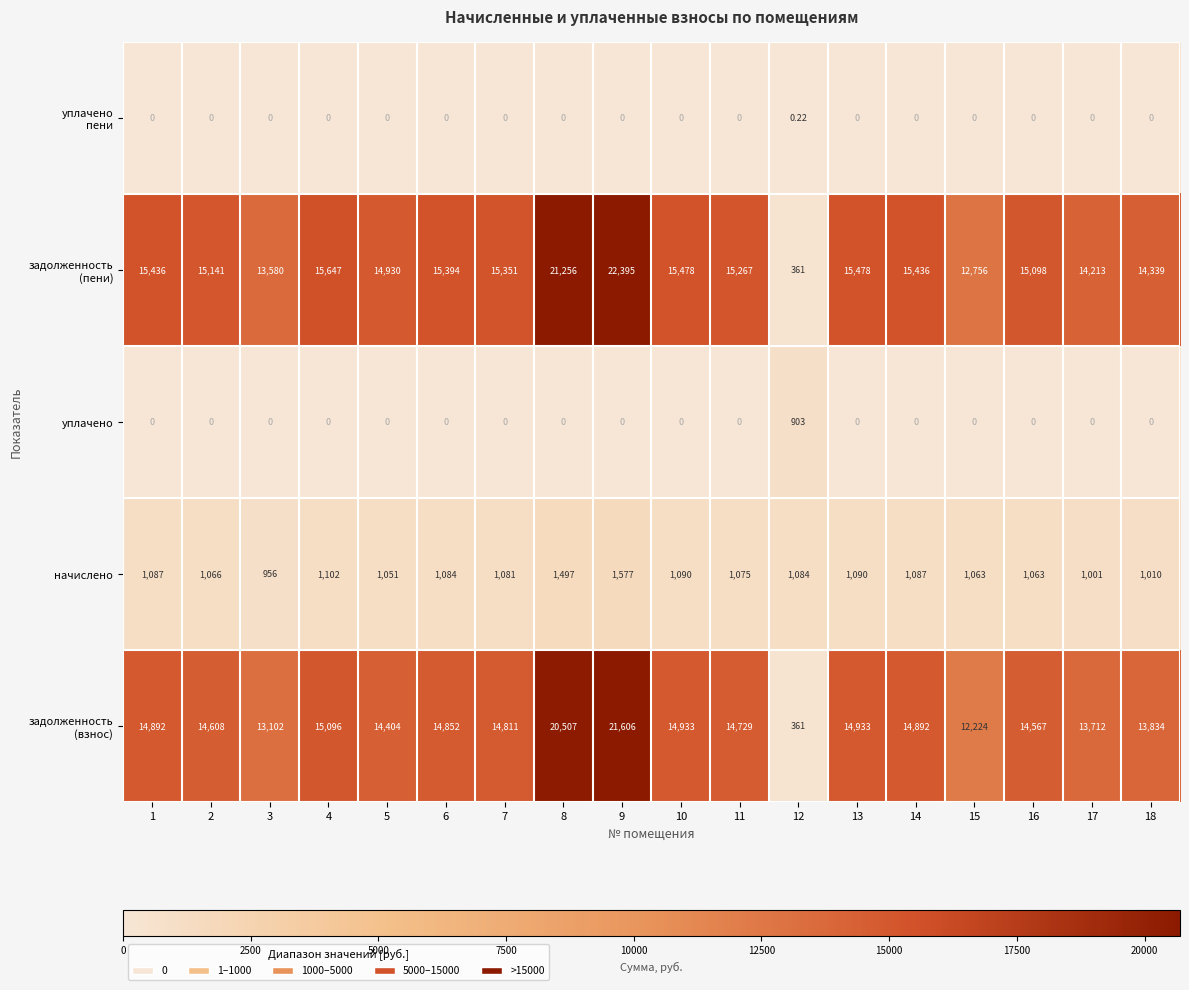

Is the value of начислено at 8 greater than the value of уплачено at 1?

Yes